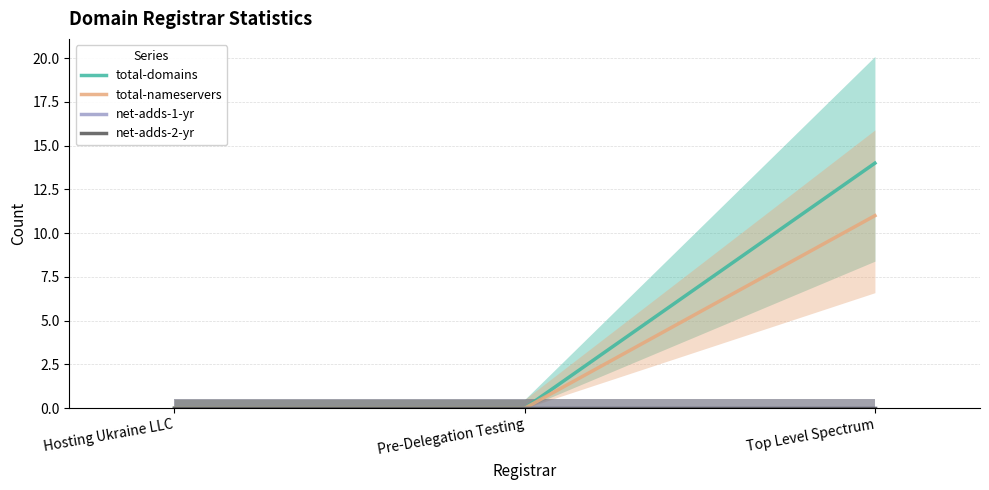

How many series are shown in this chart?

4